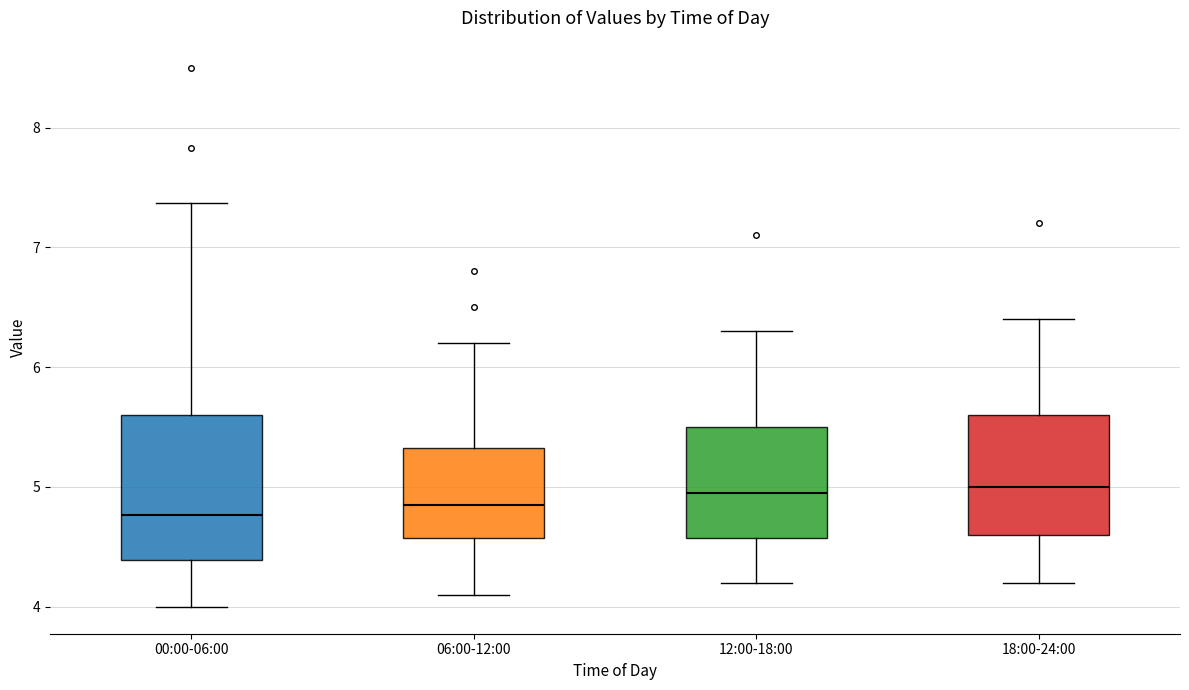

Where does the lower whisker of the box for 00:00-06:00 end on the y-axis? The values are not printed on the chart, so give them approximately, as read against the axis.

4.0